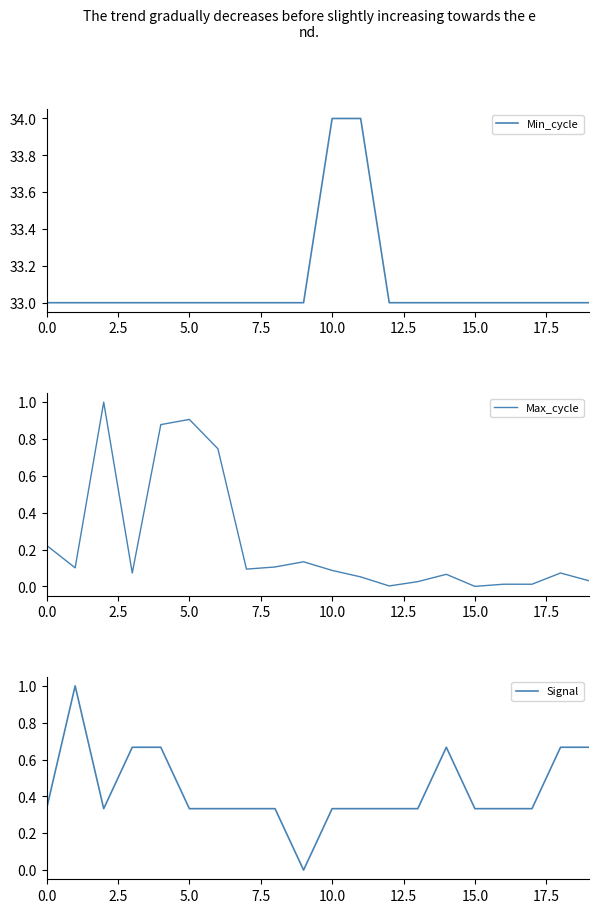

How many data points in Min_cycle are above 33?

2